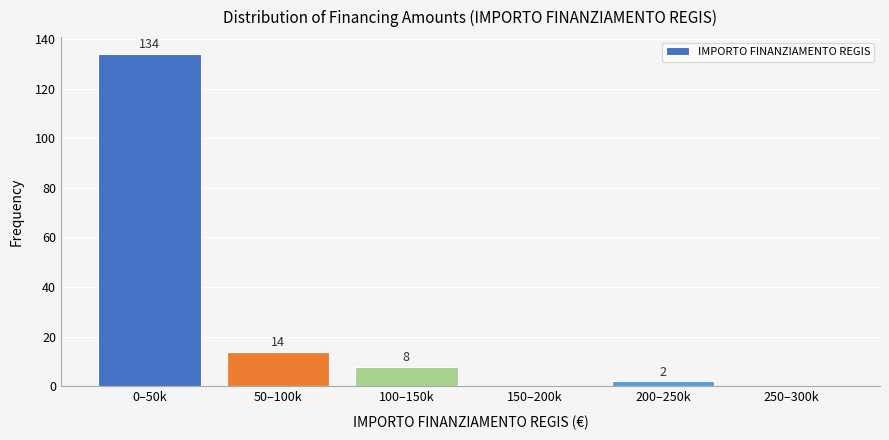

Reading right to left, what are all the values shown in this chart?

250–300k=0	200–250k=2	150–200k=0	100–150k=8	50–100k=14	0–50k=134